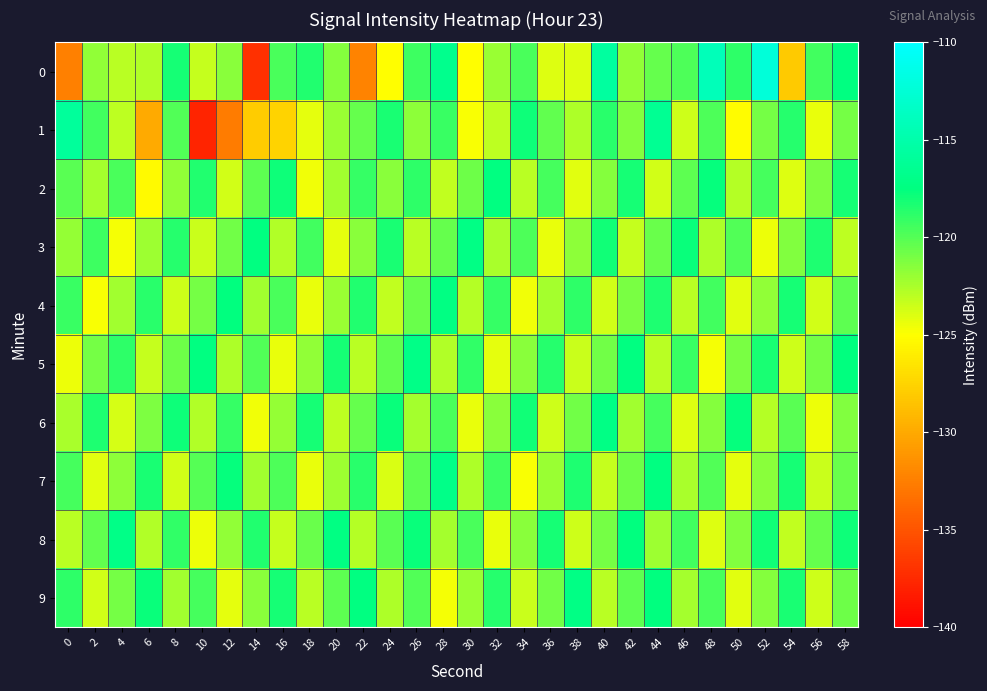

How many data points does each series have?

30